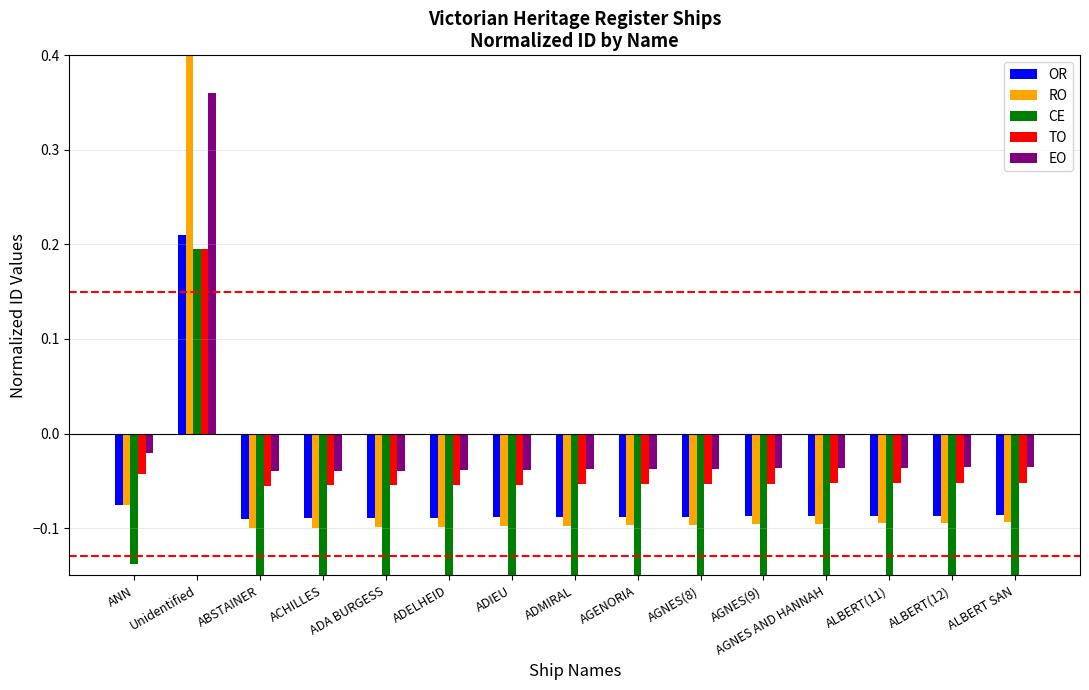

The value of CE at ADELHEID is -0.3. True or false?

False